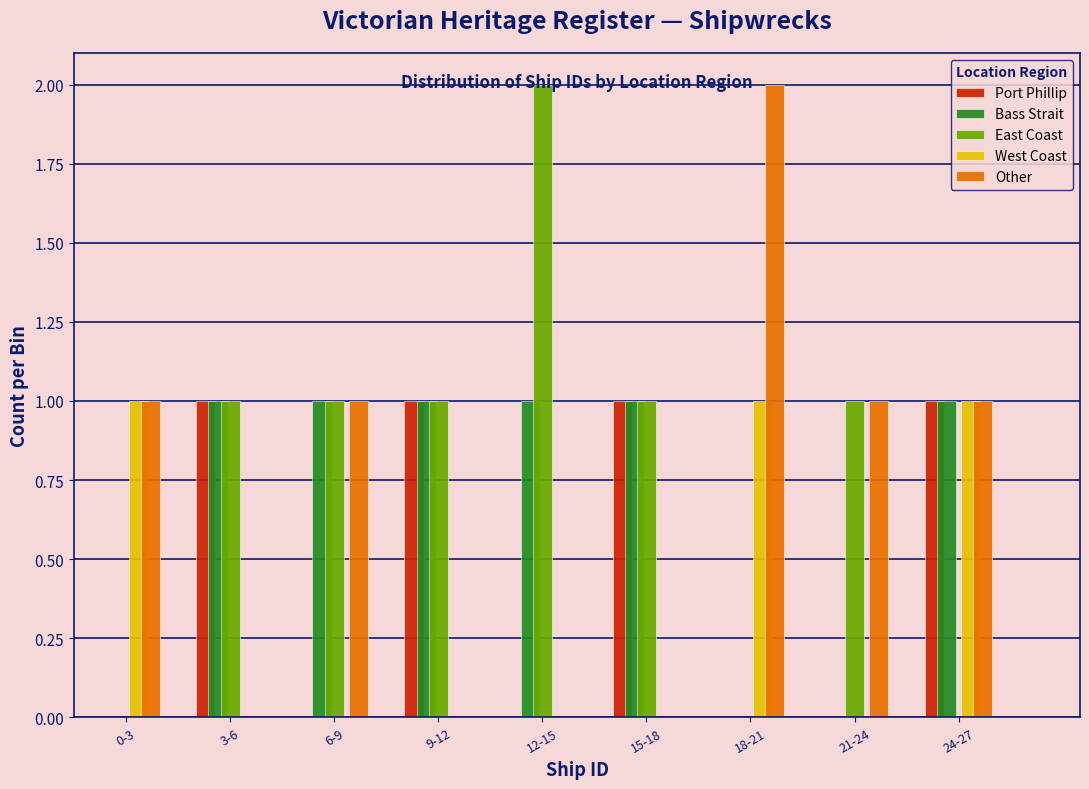

Is the value of Other at 21-24 greater than the value of Bass Strait at 0-3?

Yes